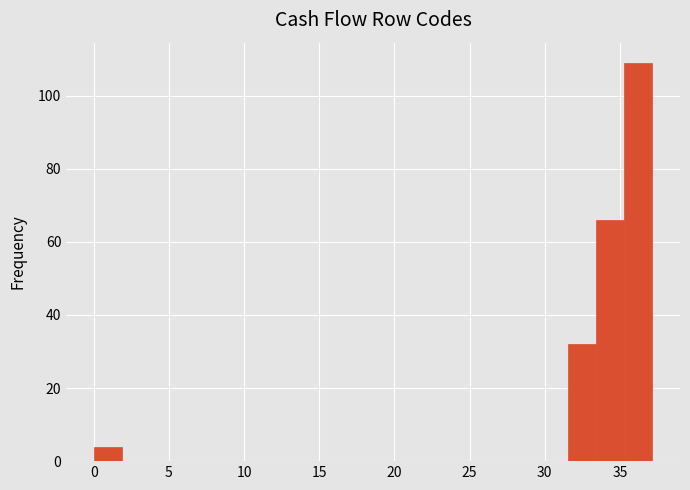

Around what value on the x-axis is the tallest bar? Give the approximate position of its centre, as read against the axis.

36.0